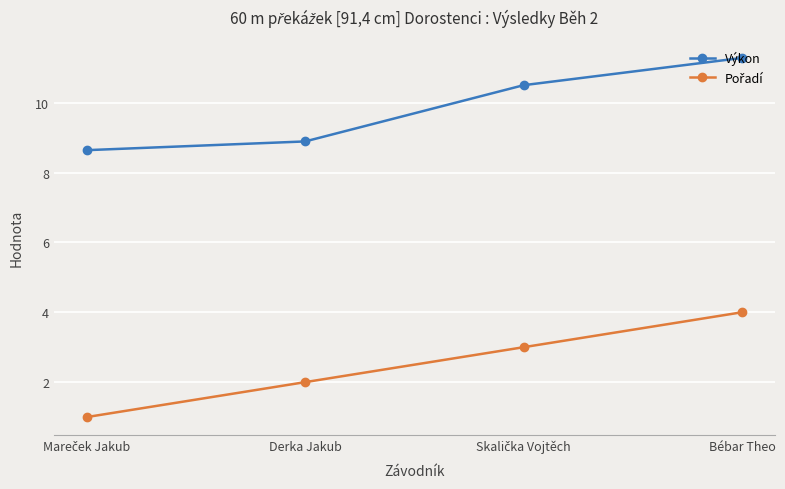

Which label corresponds to the largest value in the chart?

Bébar Theo